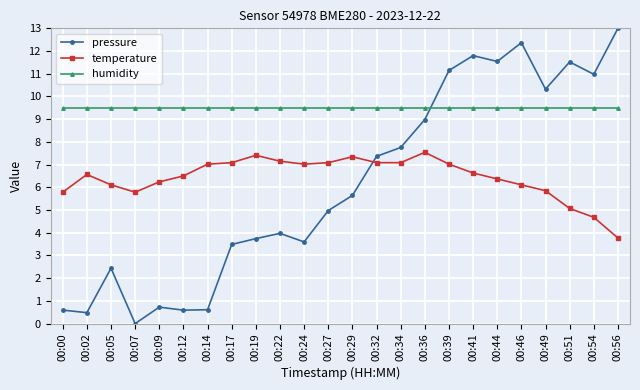

At which category does pressure reach its first local valley?

00:02